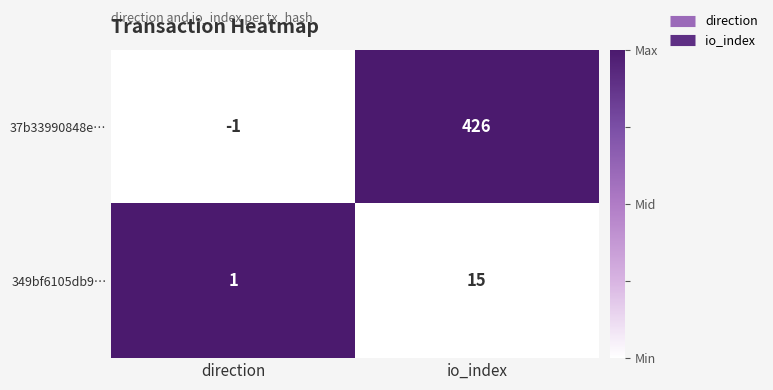

Reading left to right, extract all data points from this chart.

37b33990848e…: direction=-1	io_index=426
349bf6105db9…: direction=1	io_index=15